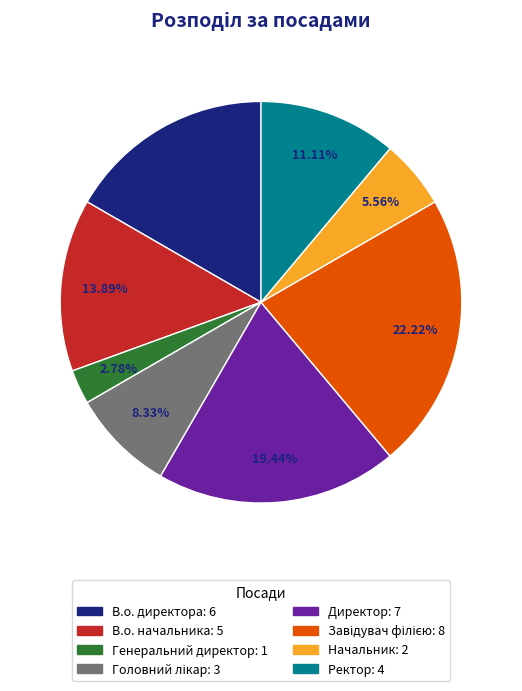

To the nearest percent, what is the average slice percentage?

12%